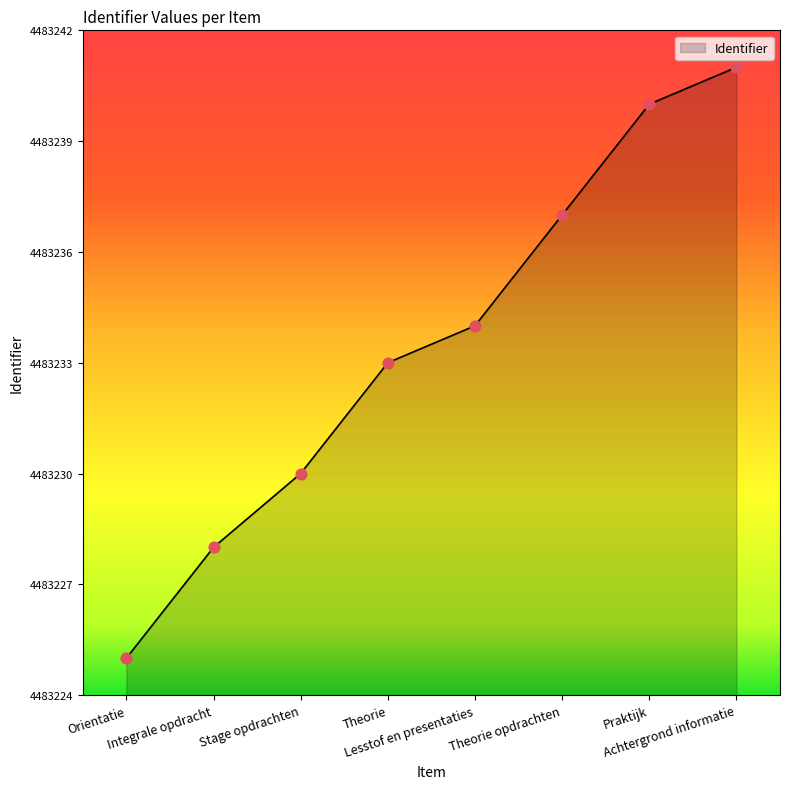

Between Praktijk and Theorie, which is larger?

Praktijk